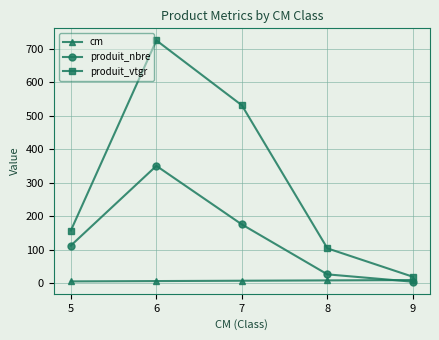

Count the cm values in the range 6 to 8.

3